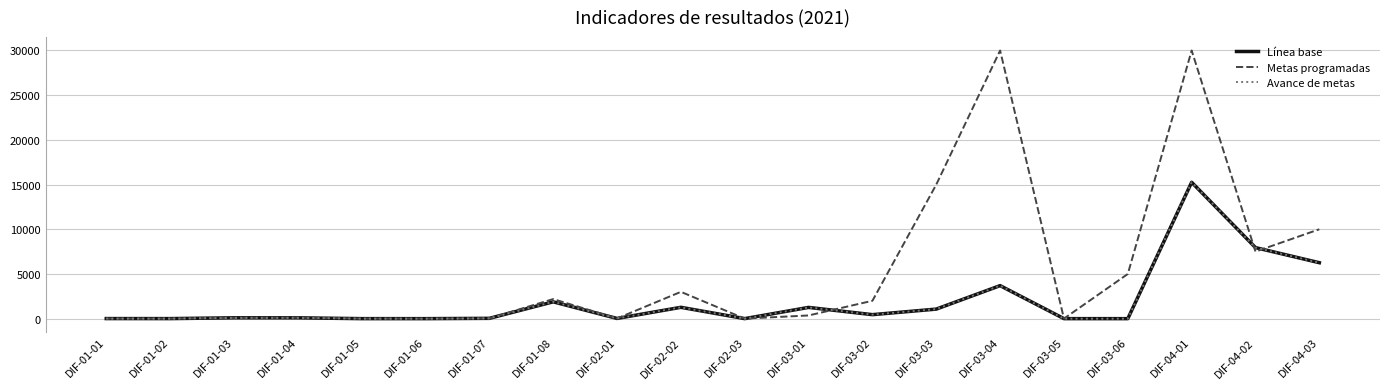

Which series has the largest range (max minus min)?

Metas programadas